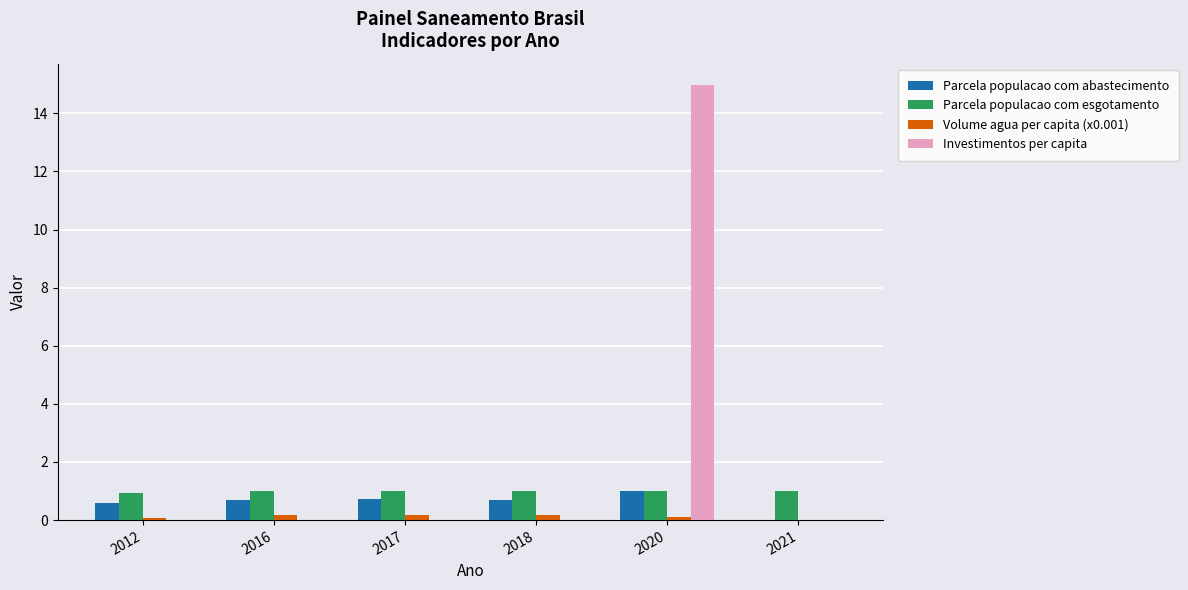

Which series has the widest spread of values?

Investimentos per capita